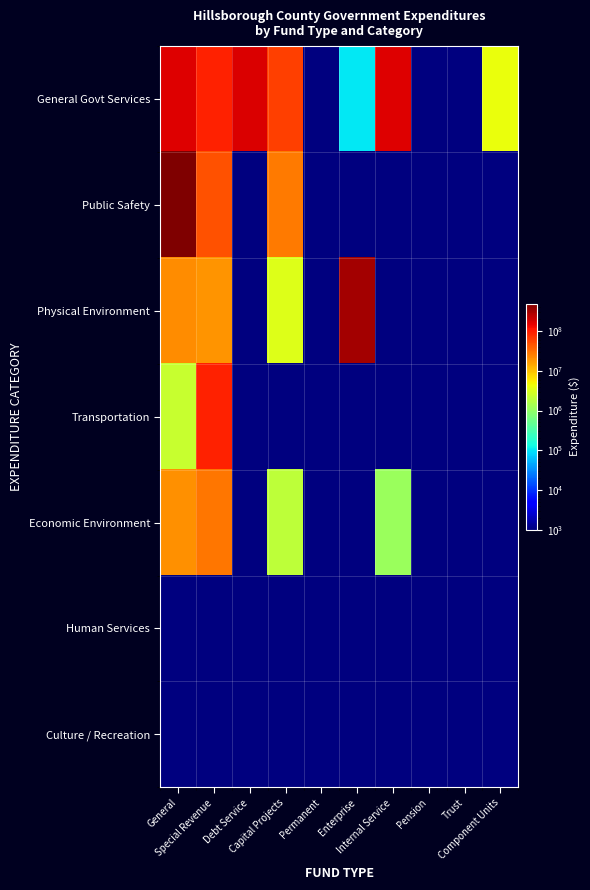

Which label corresponds to the smallest value in the chart?

Permanent